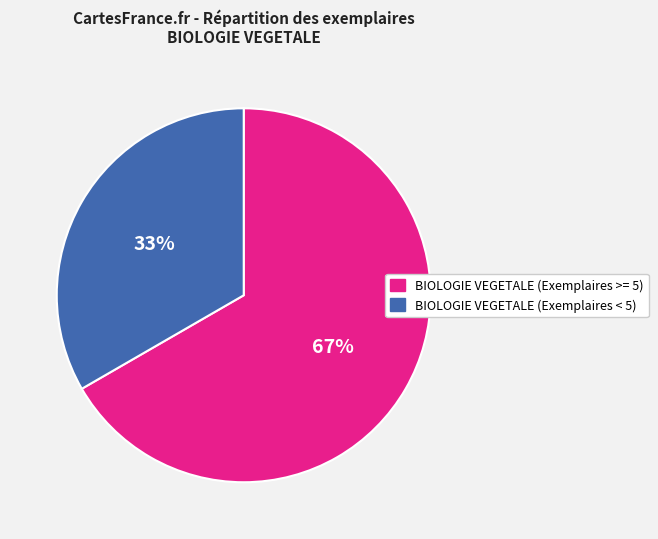

Is there a majority slice in this chart?

Yes